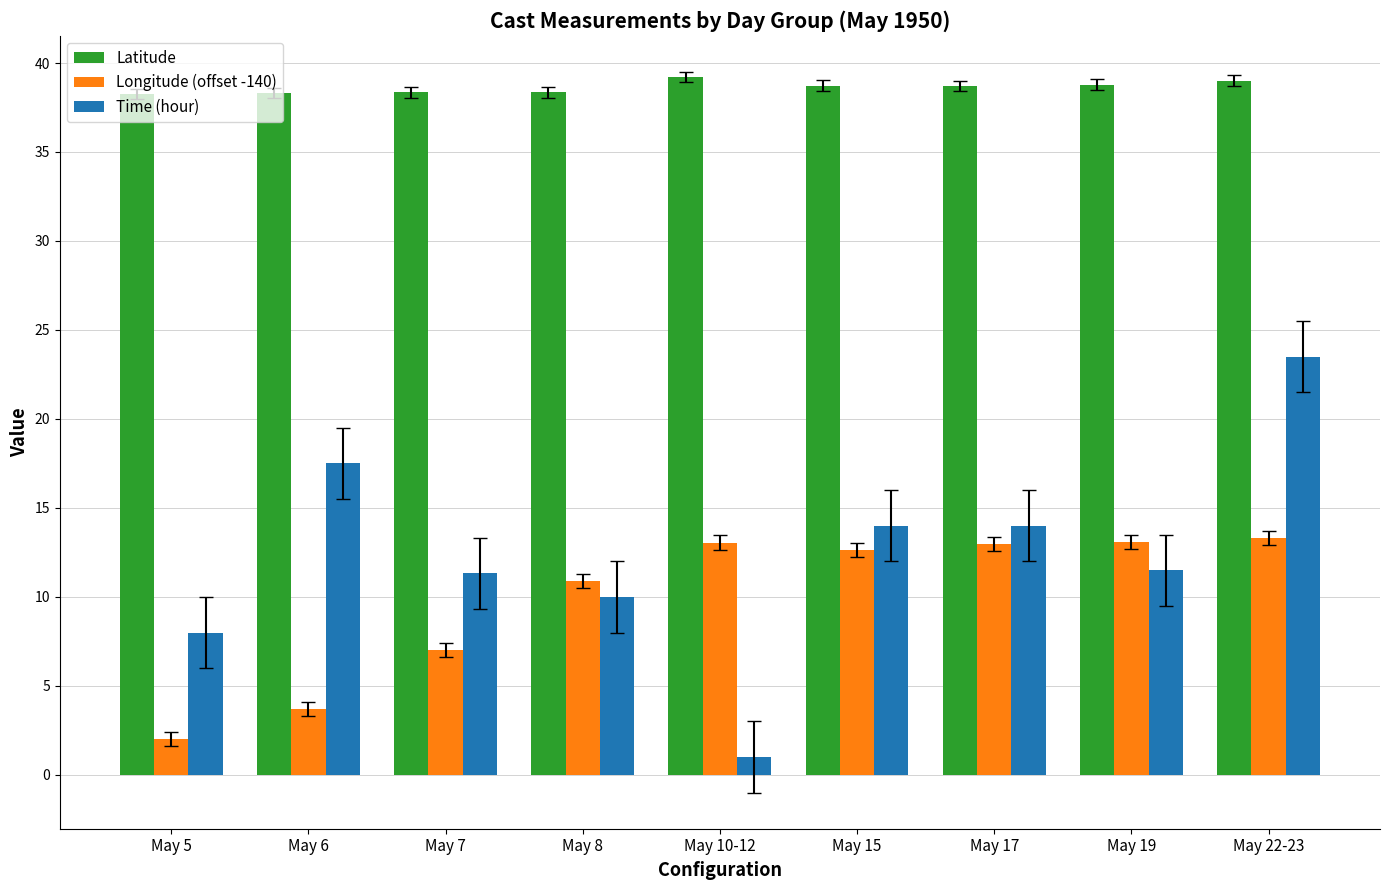

List the series in order of their peak value, highest first.

Latitude, Time (hour), Longitude (offset -140)